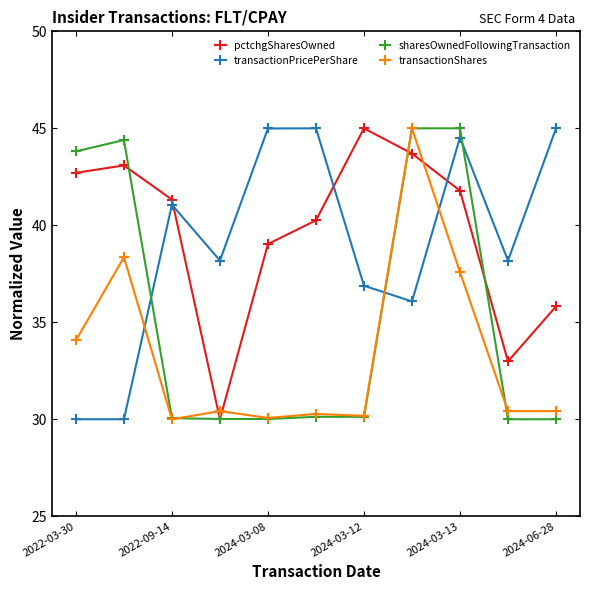

Which series ends up on top after the final intersection of pctchgSharesOwned and transactionShares?

pctchgSharesOwned